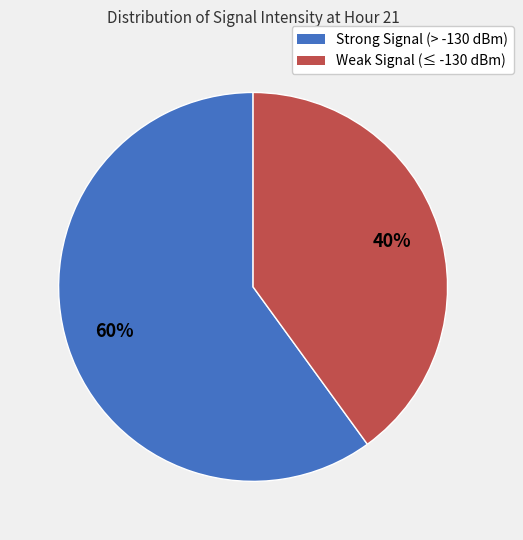

To the nearest percent, what is the average slice percentage?

50%